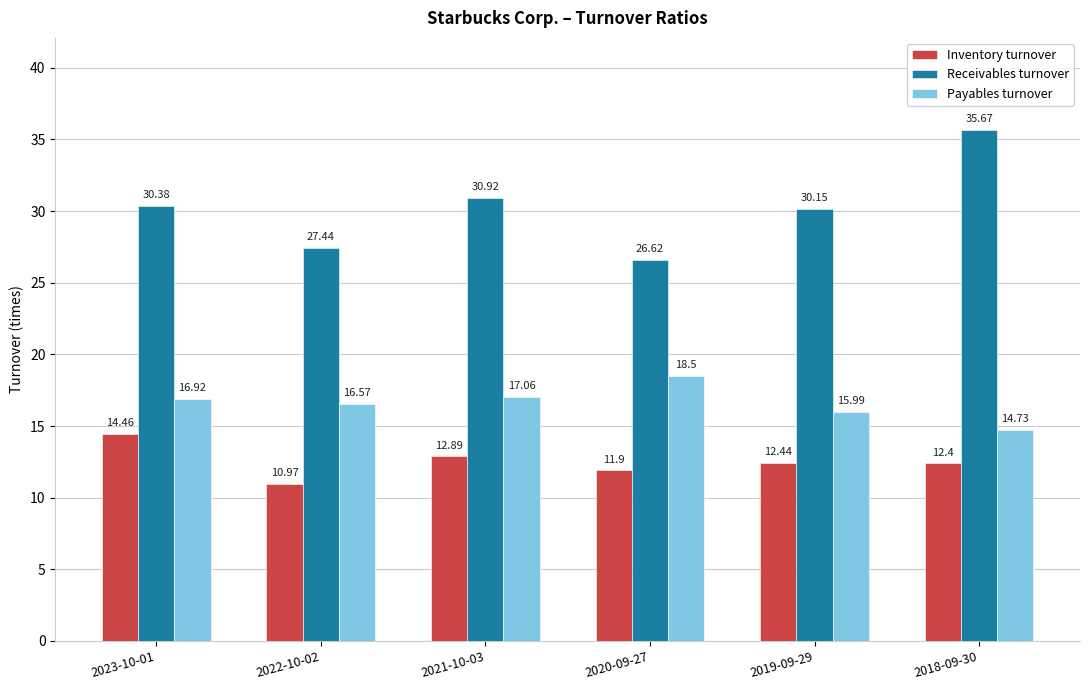

Which series has the largest total across all categories?

Receivables turnover